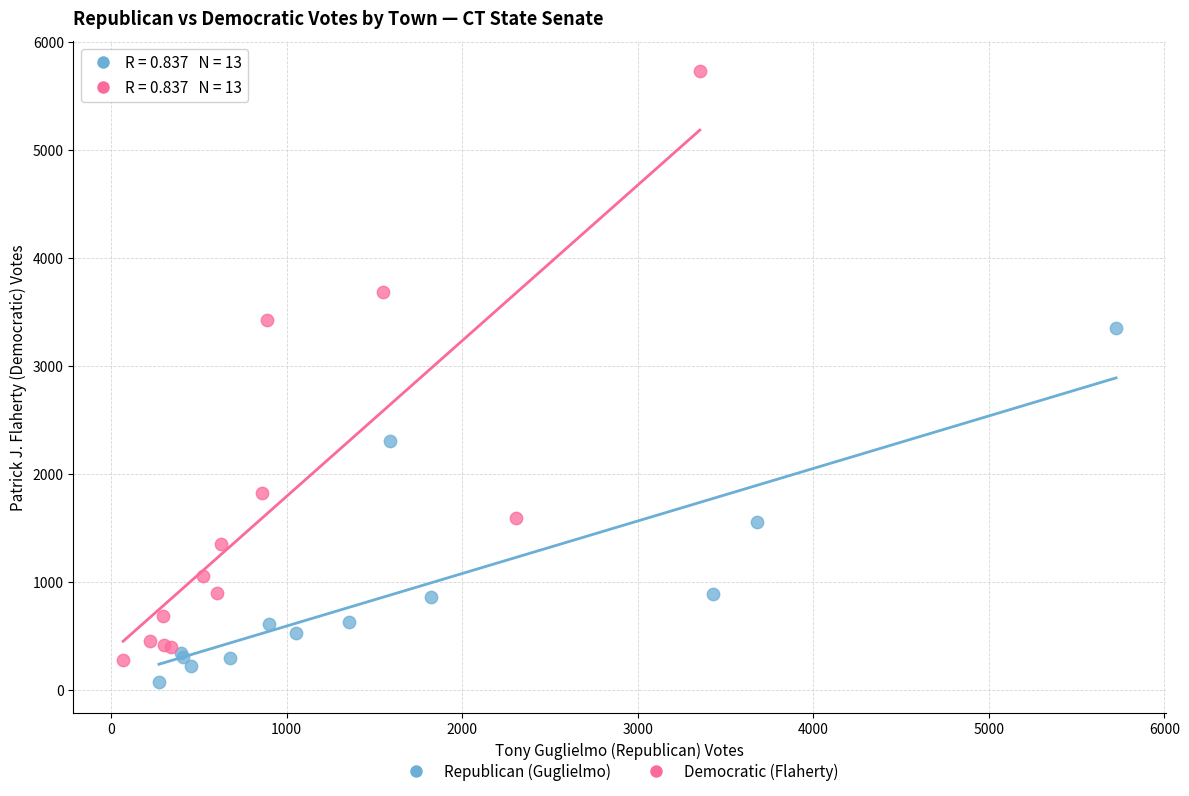

Which series reaches the maximum Y coordinate?

Democratic (Flaherty)